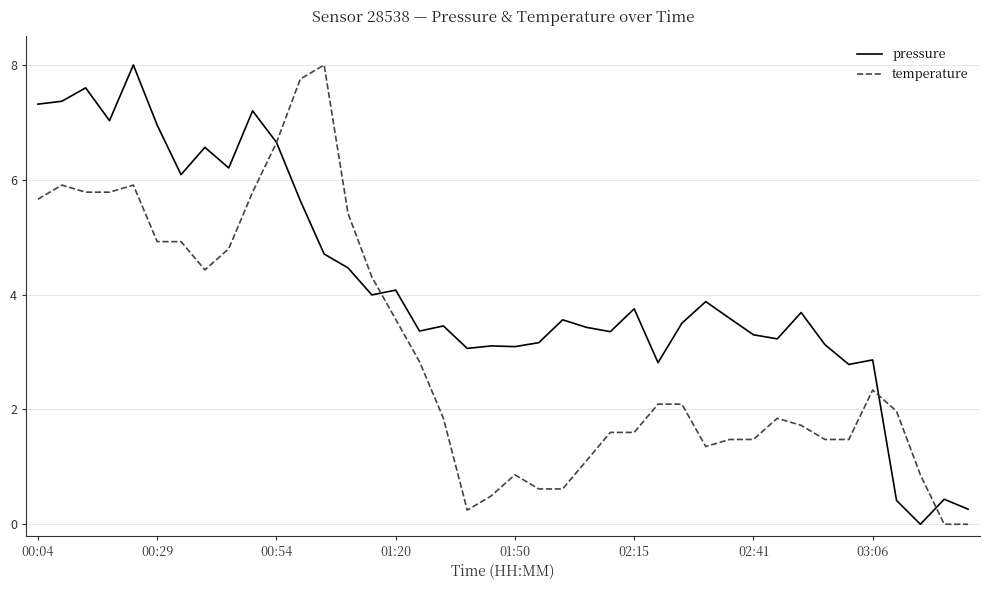

What is the highest value of the temperature series?

8.0